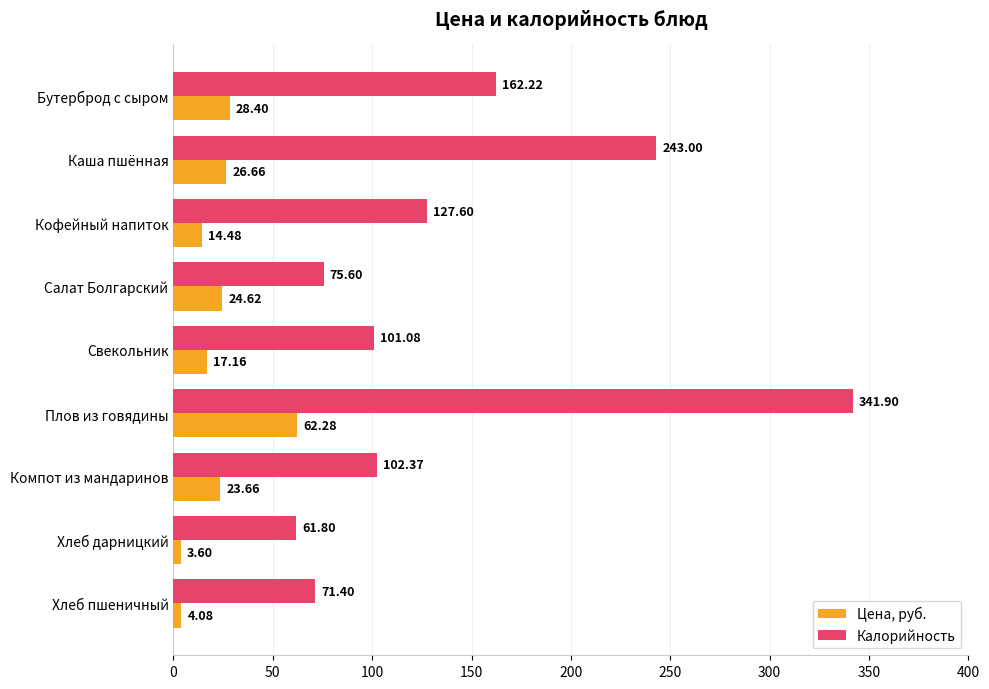

What is the difference between the maximum and minimum values in the Цена, руб. series?

58.7